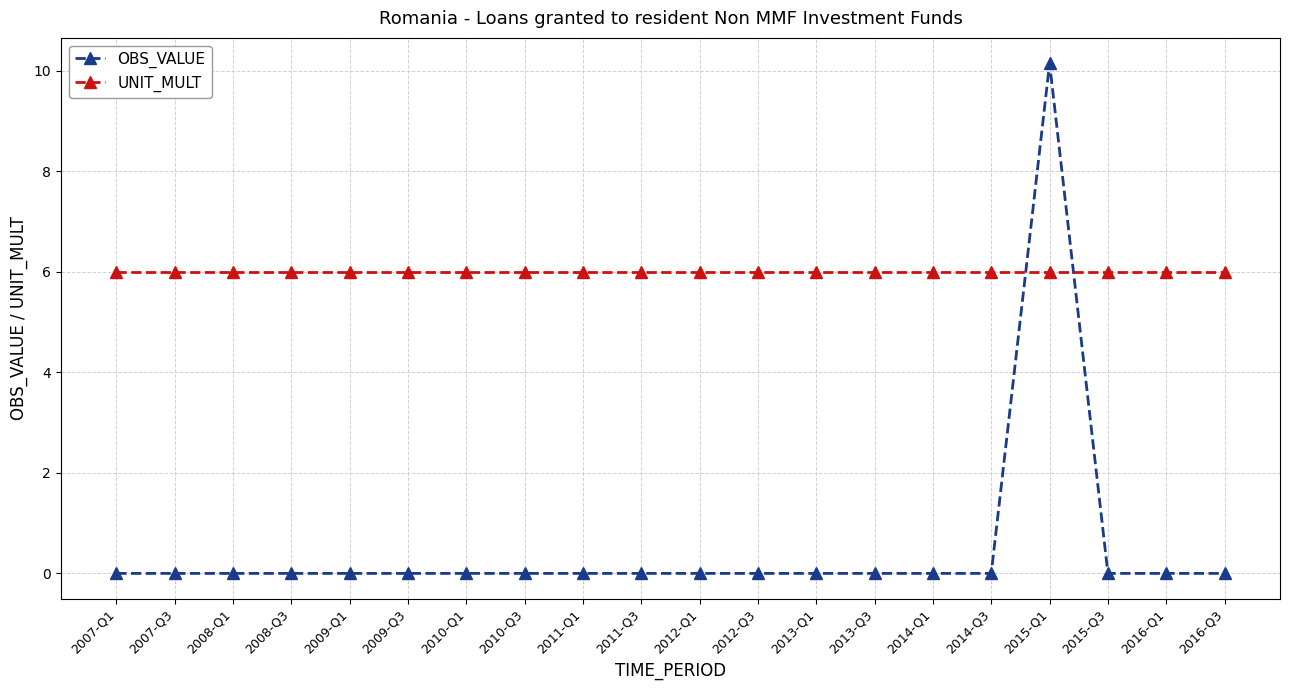

What is the sum of all UNIT_MULT values?

120.0